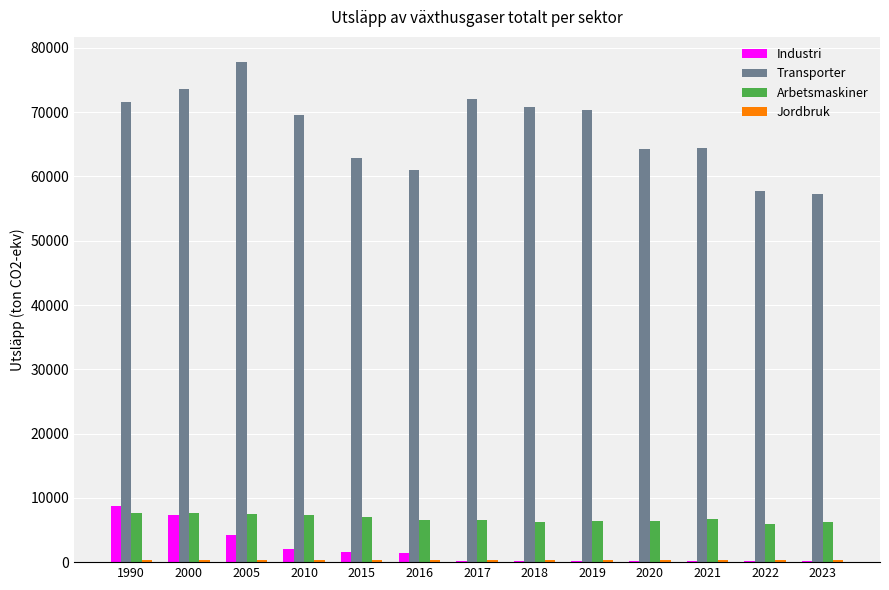

Is it true that Arbetsmaskiner equals 12880.4 at 2010?

False